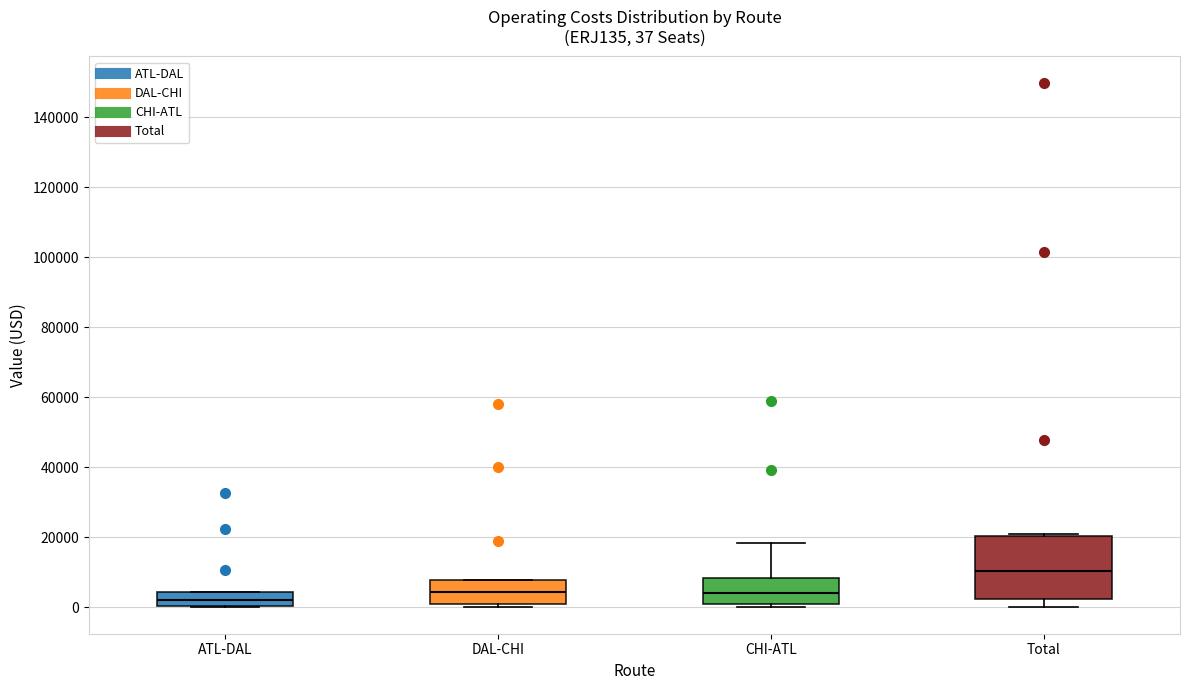

Comparing the boxes themselves (not the whiskers), which one is the tallest?

Total